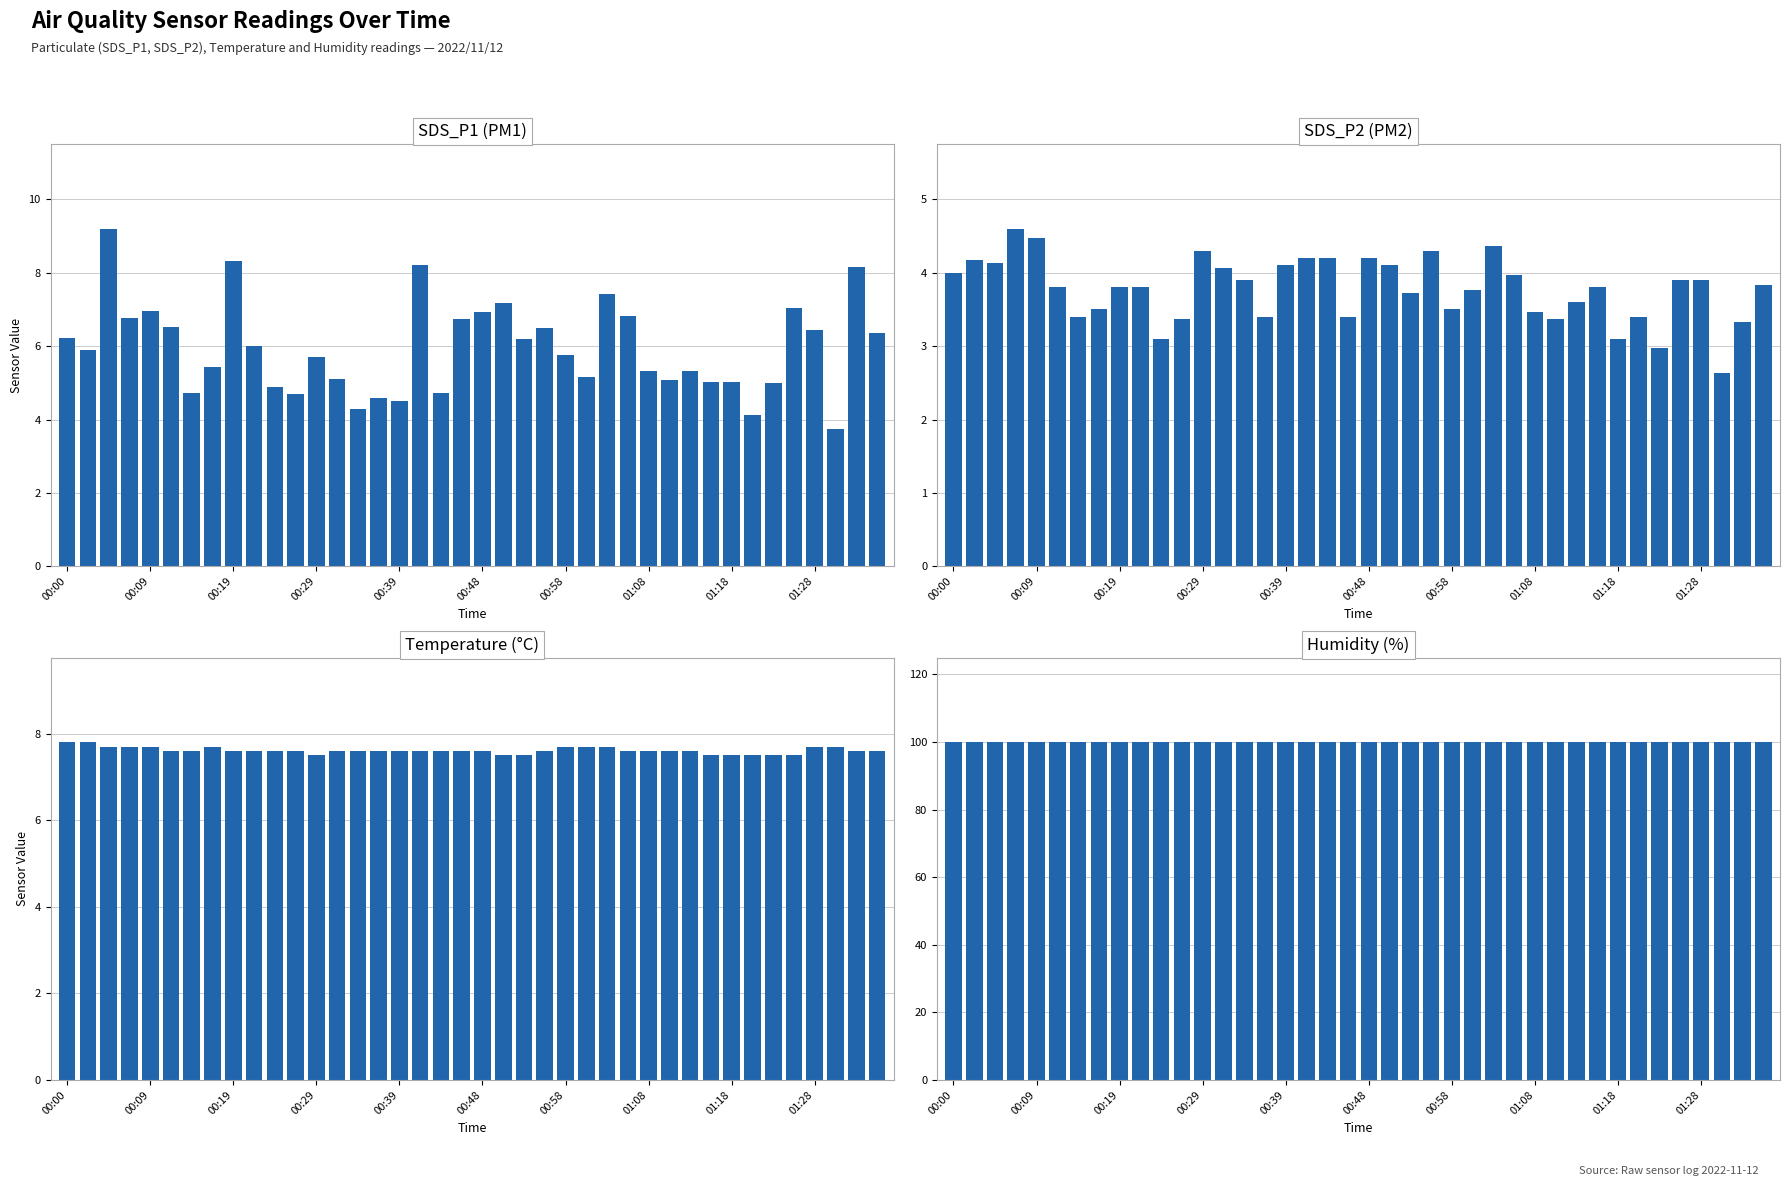

What is the value of the Temp bar at the 39th from the left?

7.6